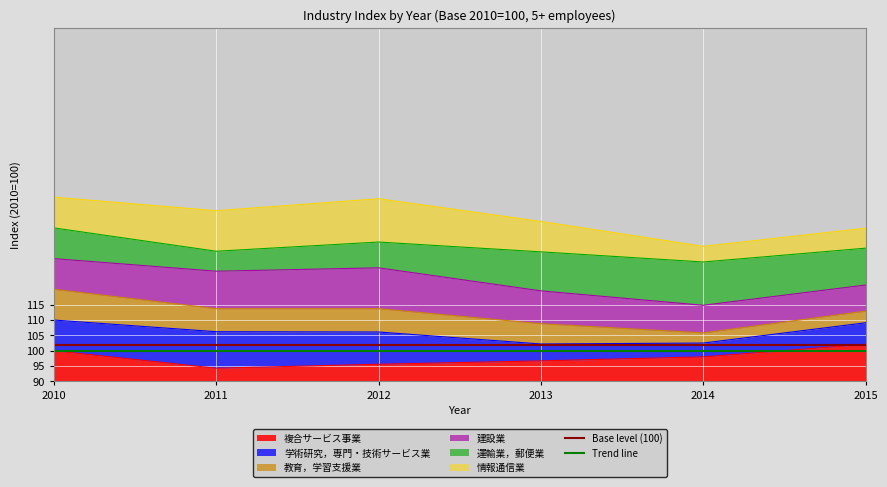

The Base level (100) series shows 12 at 2011. True or false?

True